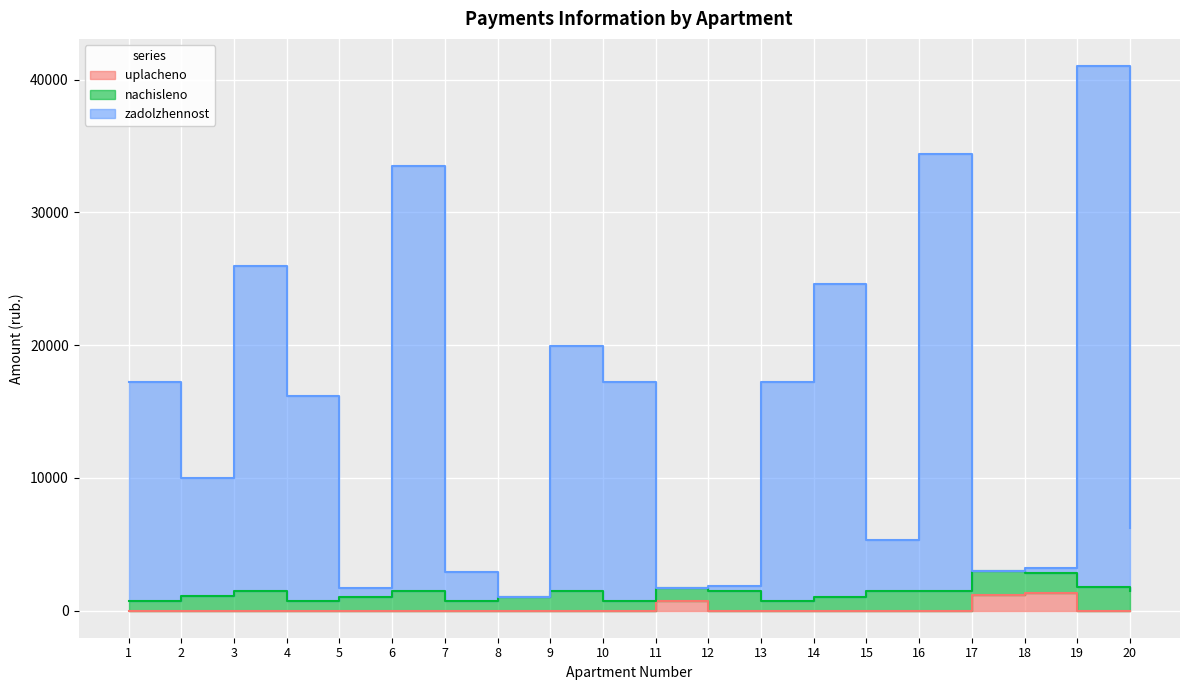

What is the difference between the second highest and minimum values in the uplacheno series?

1182.0